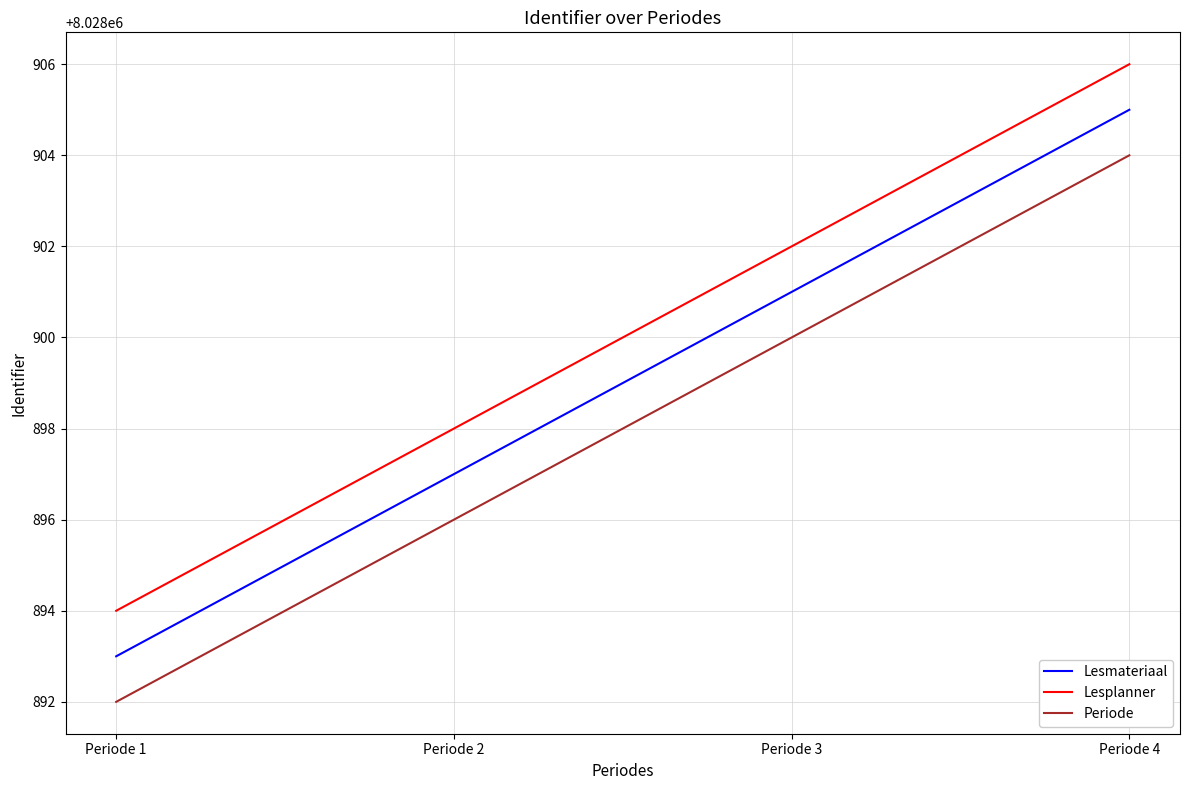

True or false: Periode and Lesplanner cross at least once.

False